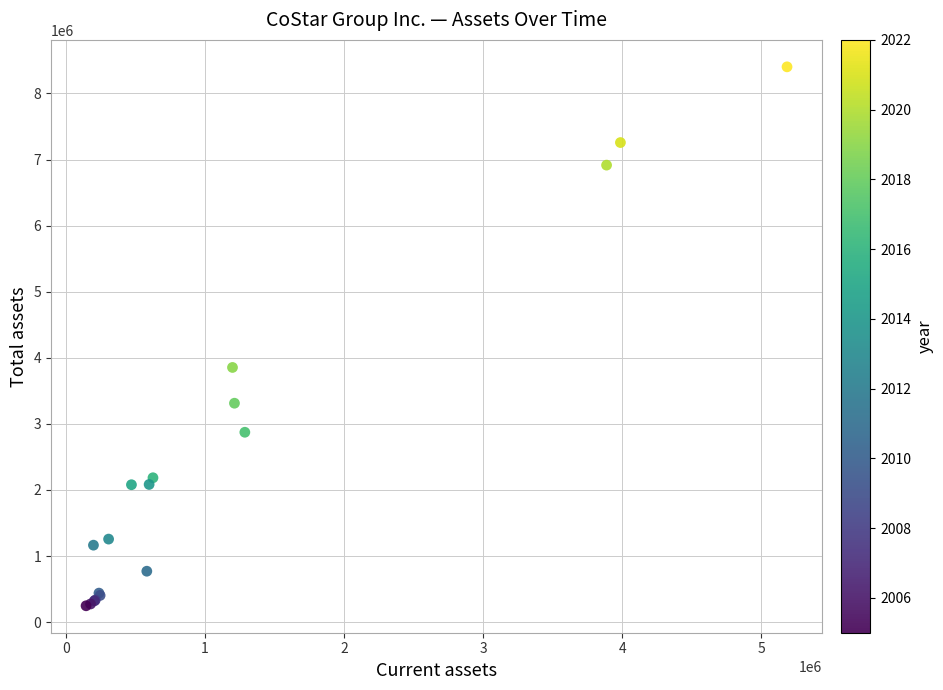

What Y value in the scatter plot is closest to 4325264?

3853986